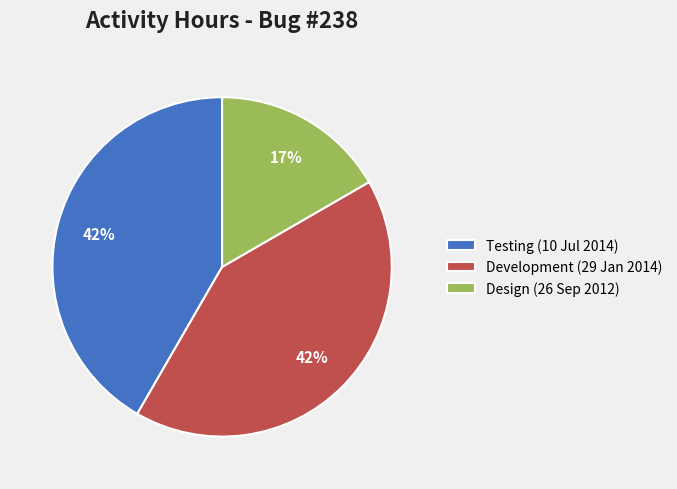

Is there a majority slice in this chart?

No